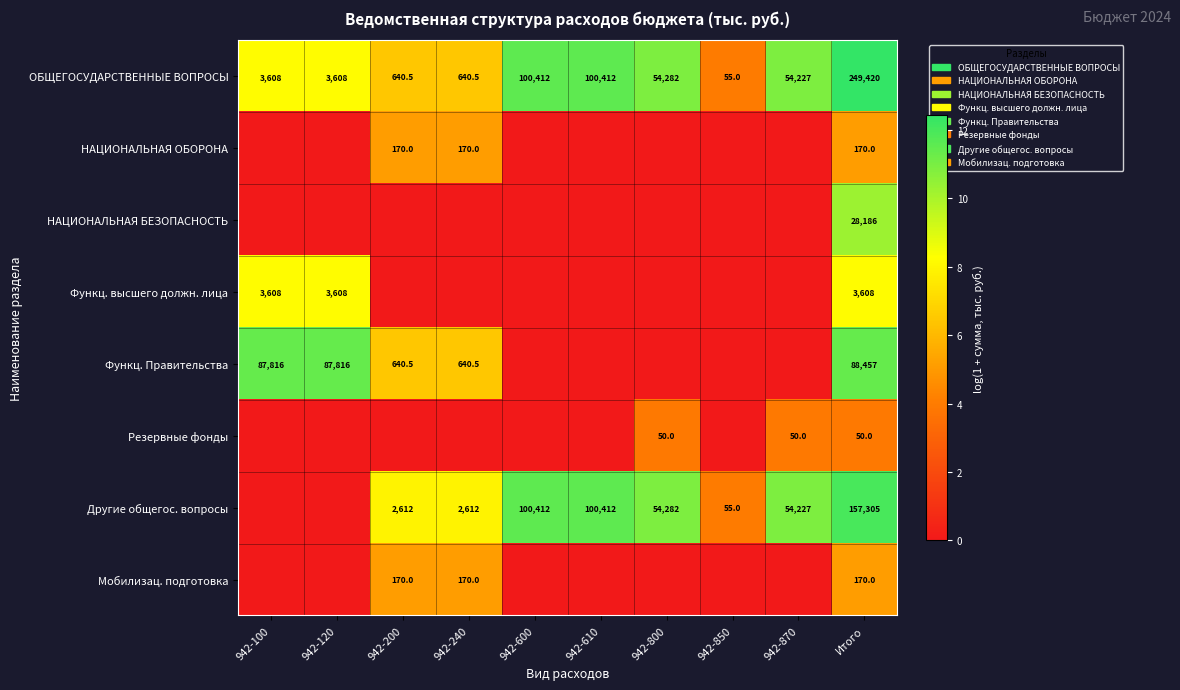

At which label does ОБЩЕГОСУДАРСТВЕННЫЕ ВОПРОСЫ reach its peak?

Итого